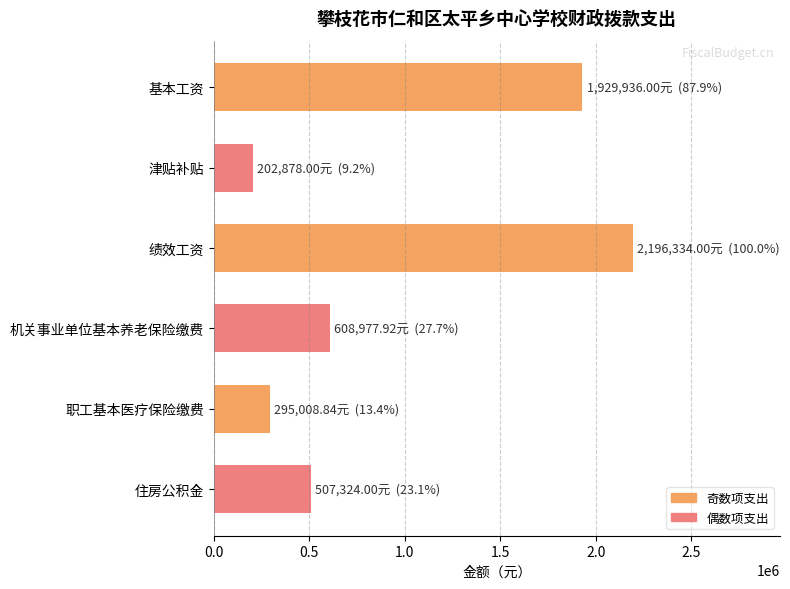

What is the average value?

956743.1